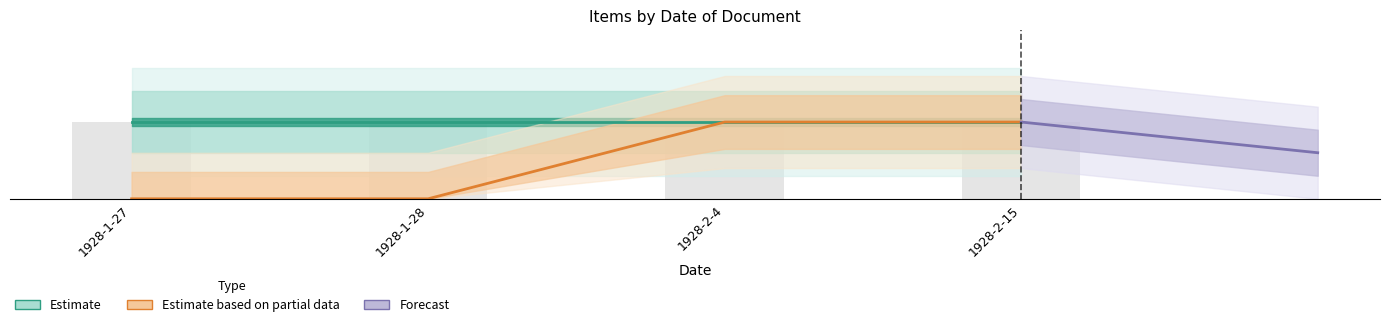

Which series has the widest spread of values?

Item Count (Estimate)